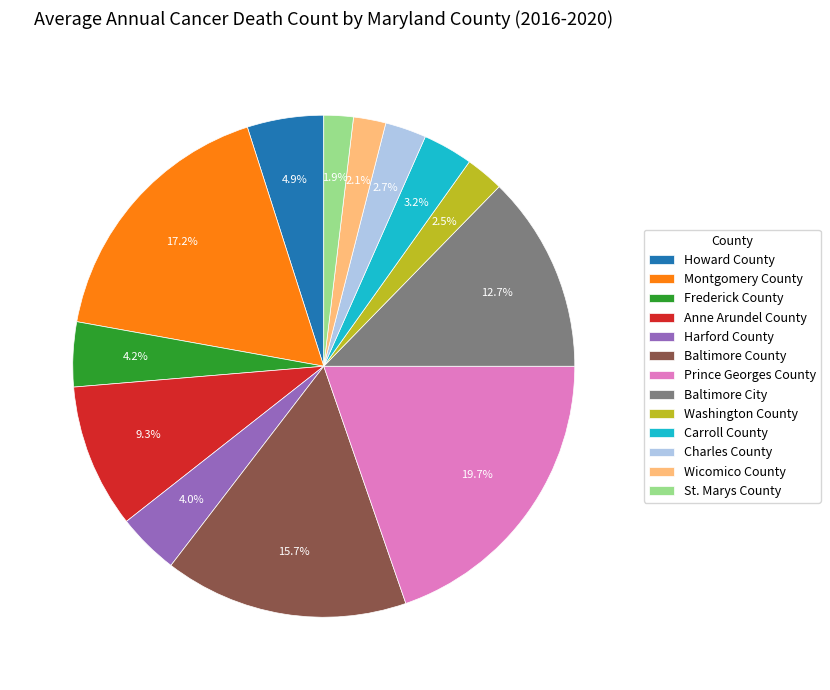

What percentage is the Montgomery County slice, to the nearest percent?

17%